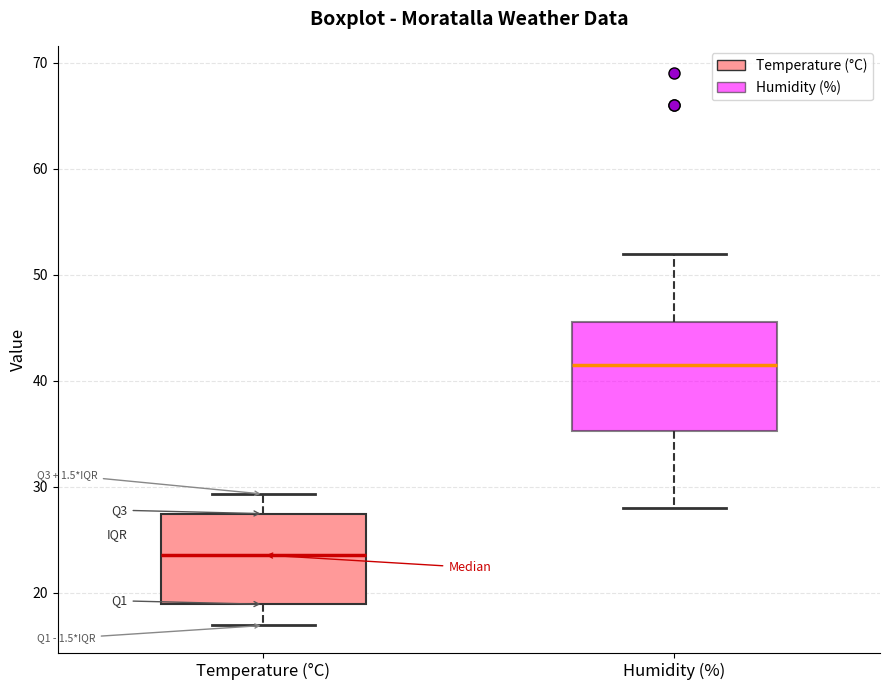

Reading left to right, transcribe this box plot: for each box, give where its median line is, the range the box spans, and where its two whiskers end, as read against the y-axis. The values are not printed on the chart, so give them approximately, as read against the axis.

Temperature (°C): median 24, box 19 to 27, whiskers 17 to 29
Humidity (%): median 42, box 35 to 46, whiskers 28 to 52